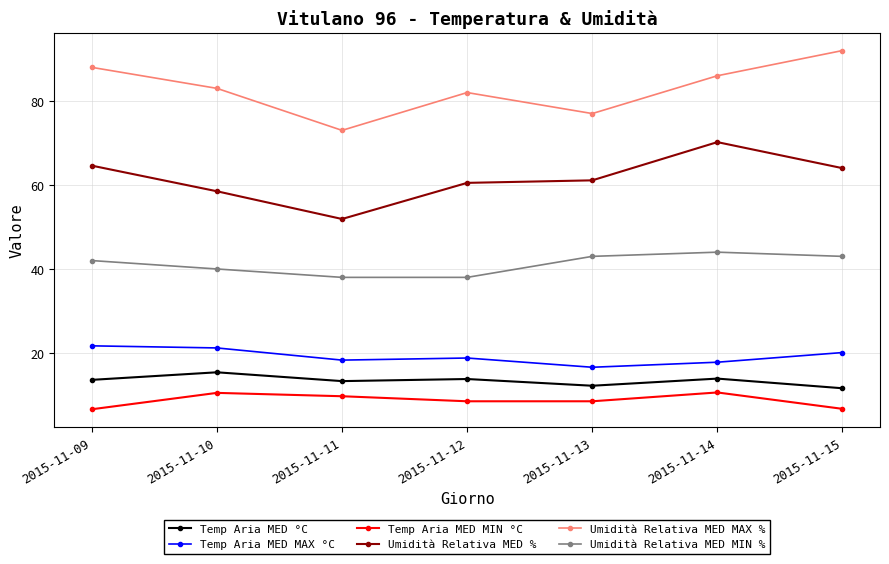

Which series changed the most between 2015-11-09 and 2015-11-13?

Umidità Relativa MED MAX %